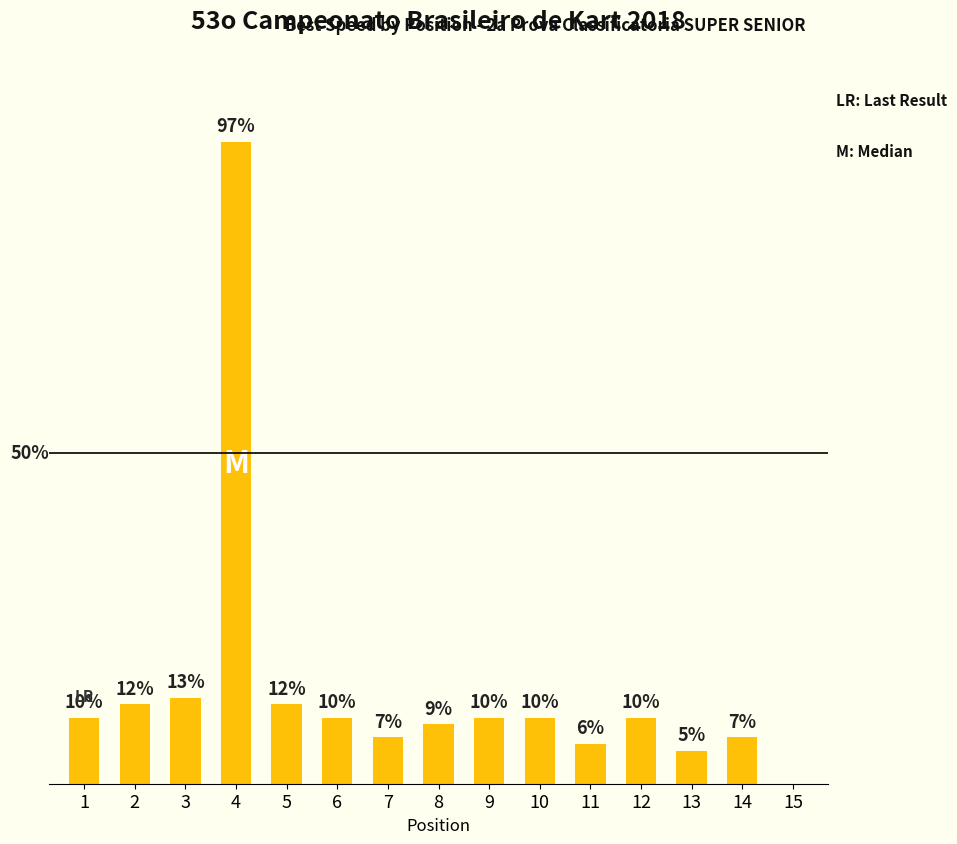

Where is the data nearest to the value 48?

3